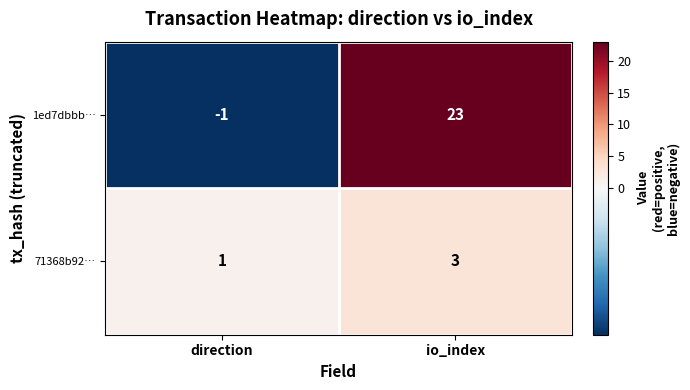

True or false: 1ed7dbbb… has a value of 23 at io_index.

True